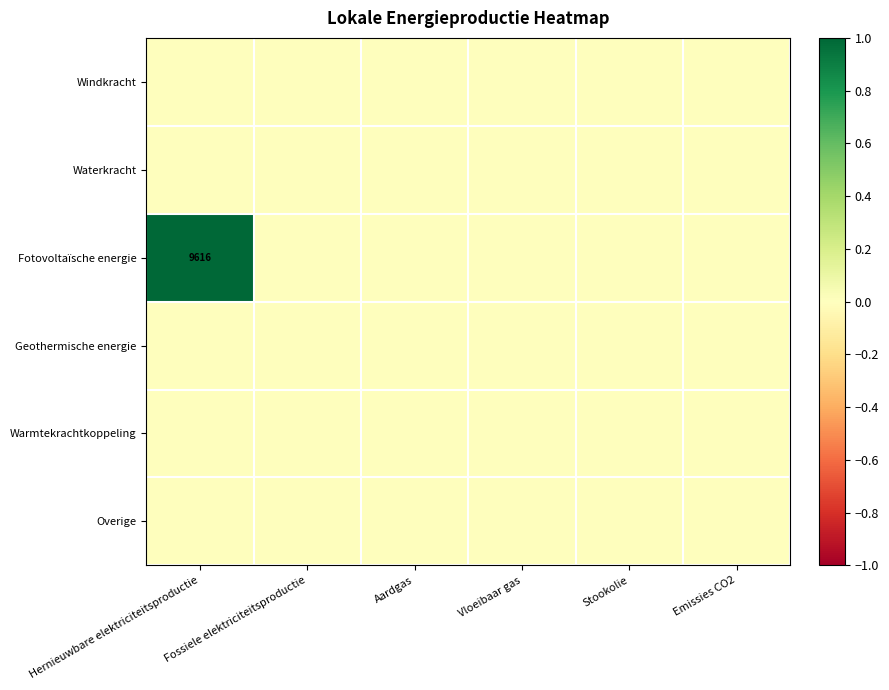

At which category does the chart reach its peak across all series?

Hernieuwbare elektriciteitsproductie